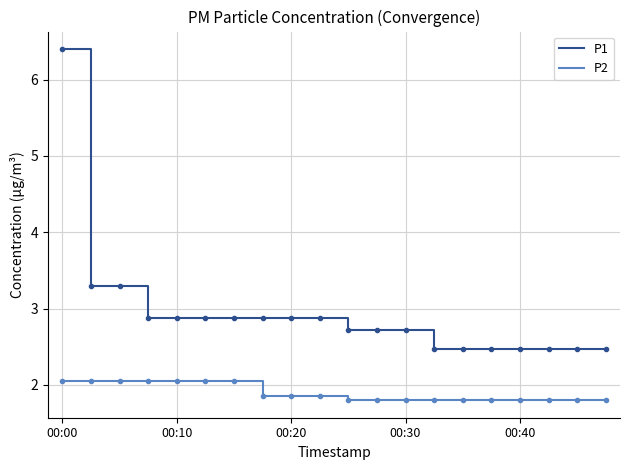

Does the chart have visible grid lines?

Yes